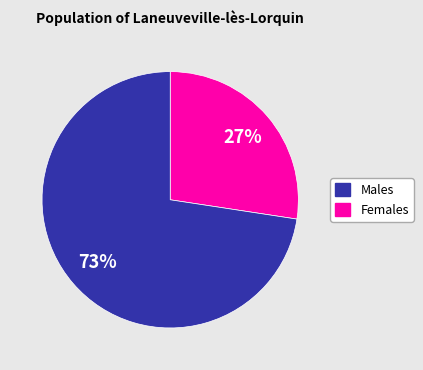

Is there a majority slice in this chart?

Yes